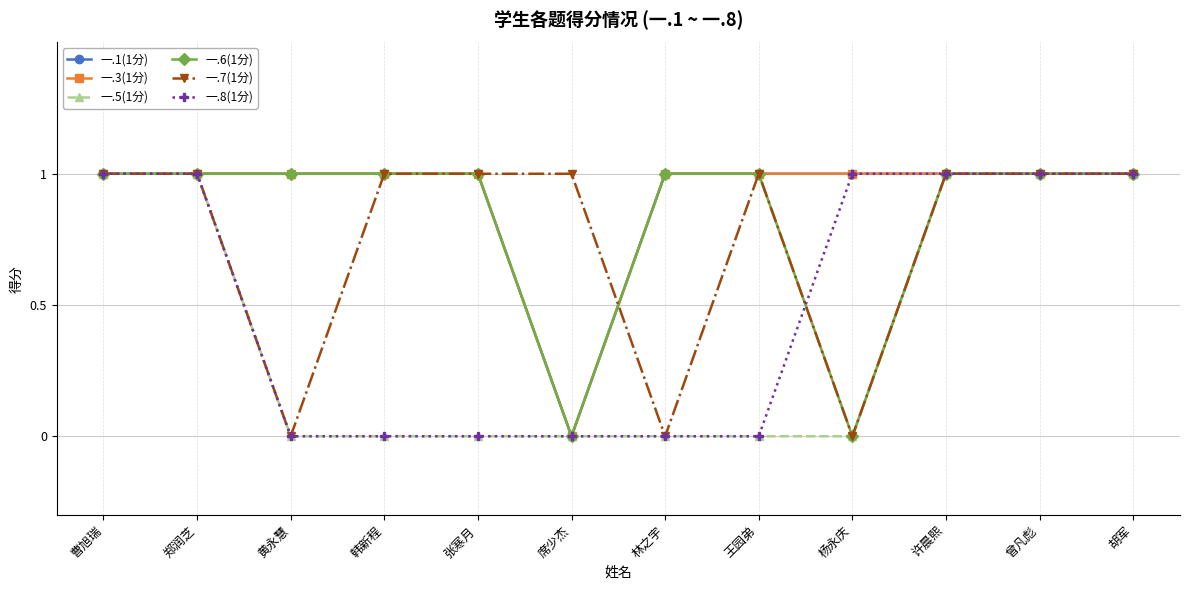

What is the sum of the 一.7(1分) values at 曾凡彪 and 黄永慧?

1